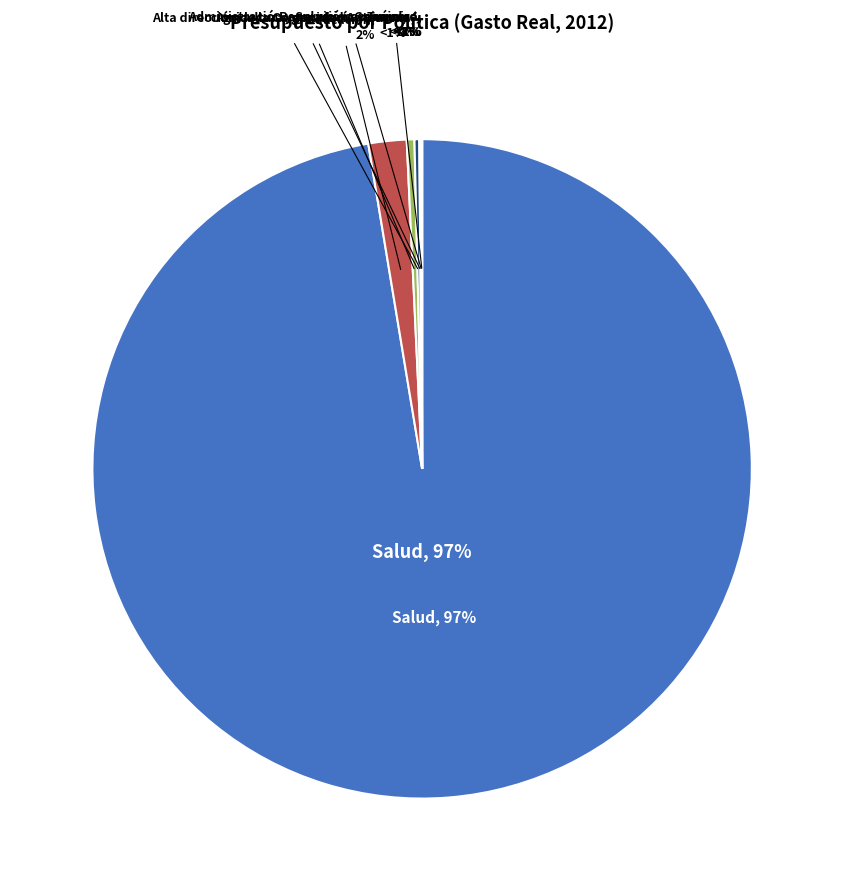

How many slices are in this pie chart?

7